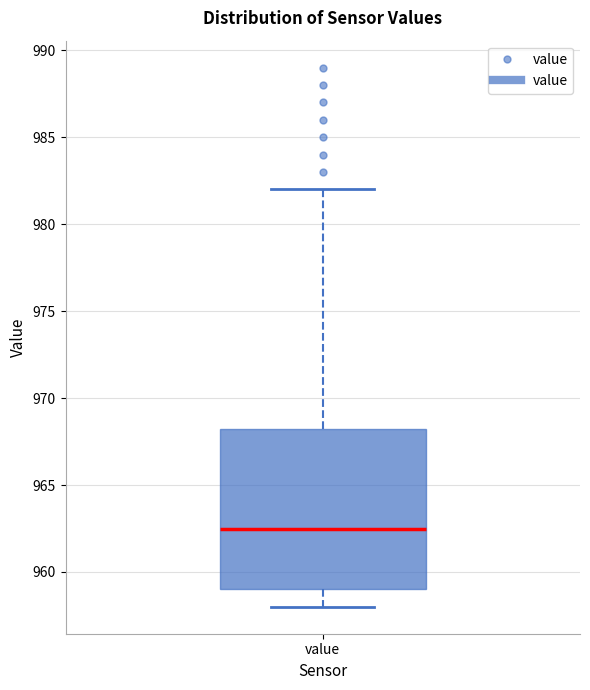

Transcribe this box plot: give where the median line is, the range the box spans, and where the two whiskers end, as read against the y-axis. The values are not printed on the chart, so give them approximately, as read against the axis.

median 962.5, box 959.0 to 968.5, whiskers 958.0 to 982.0